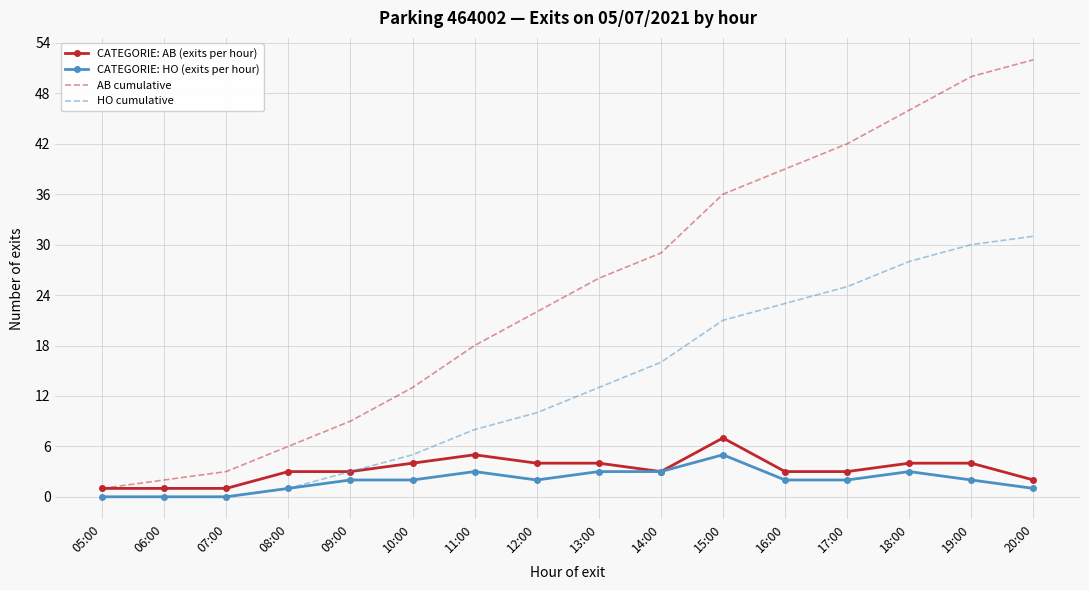

What is the spread (max minus min) of values at 08:00?

5